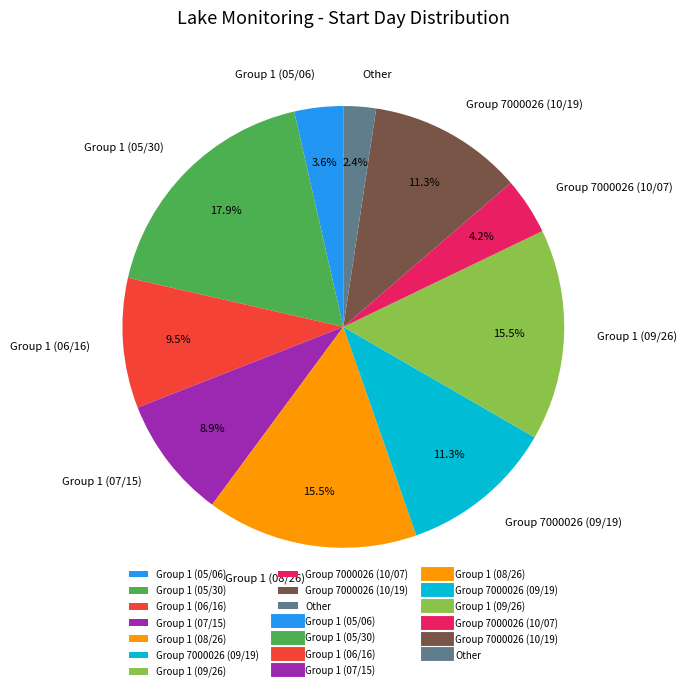

Does Group 1 (05/30) represent more than half of the total?

No